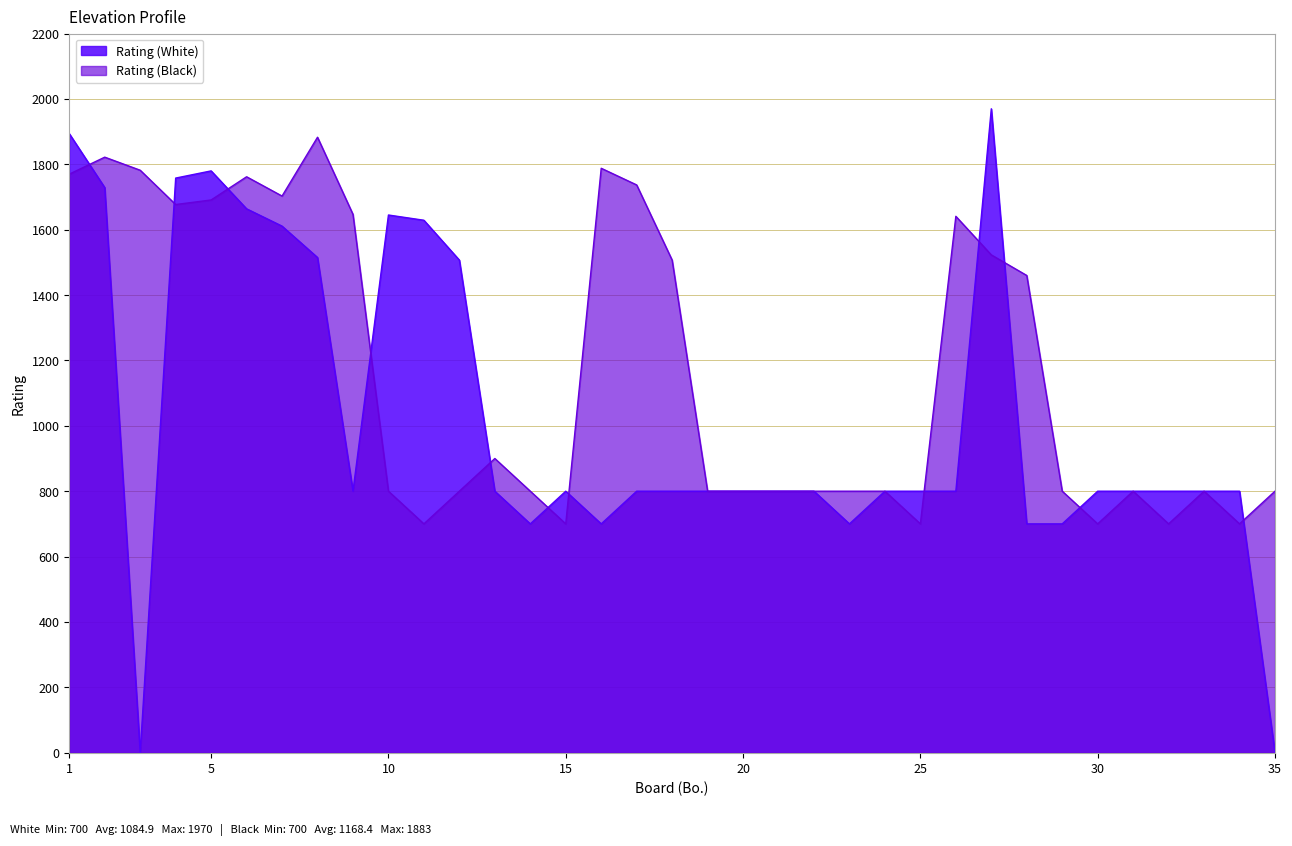

Reading right to left, what are all the values shown in this chart?

Rating (White): 0	800	800	800	800	800	700	700	1970	800	800	800	700	800	800	800	800	800	800	700	800	700	800	1507	1629	1645	800	1515	1611	1664	1780	1758	0	1729	1894
Rating (Black): 800	700	800	700	800	700	800	1460	1523	1641	700	800	800	800	800	800	800	1507	1737	1788	700	800	900	800	700	800	1647	1883	1703	1762	1691	1677	1782	1822	1770